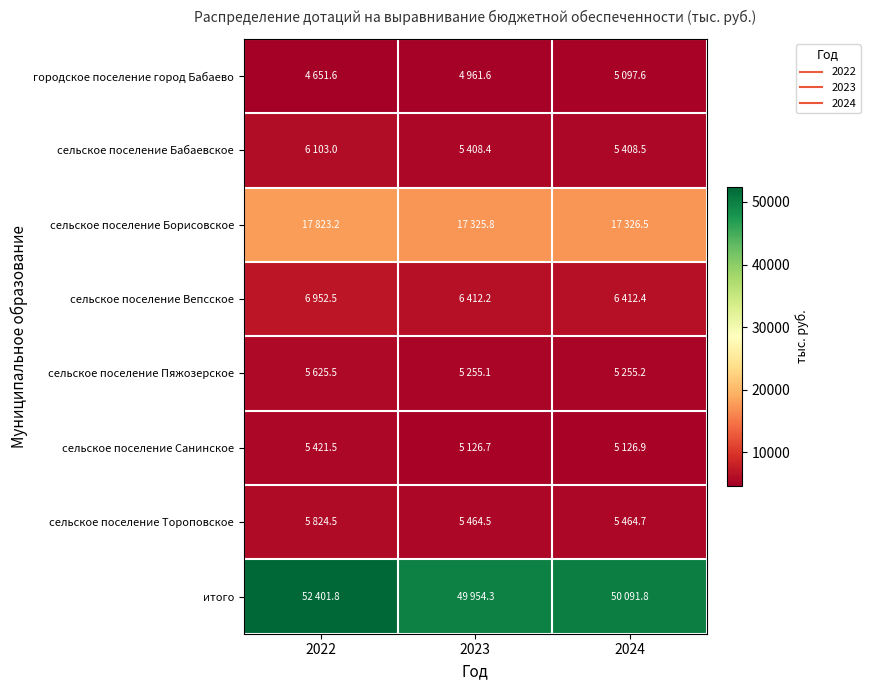

Count the number of categories in the chart.

3